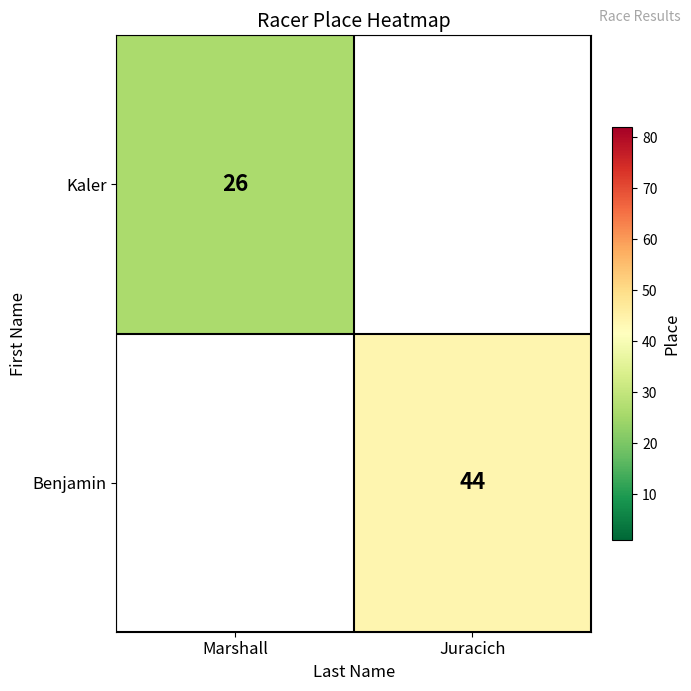

Is it true that Kaler equals 26 at Marshall?

True